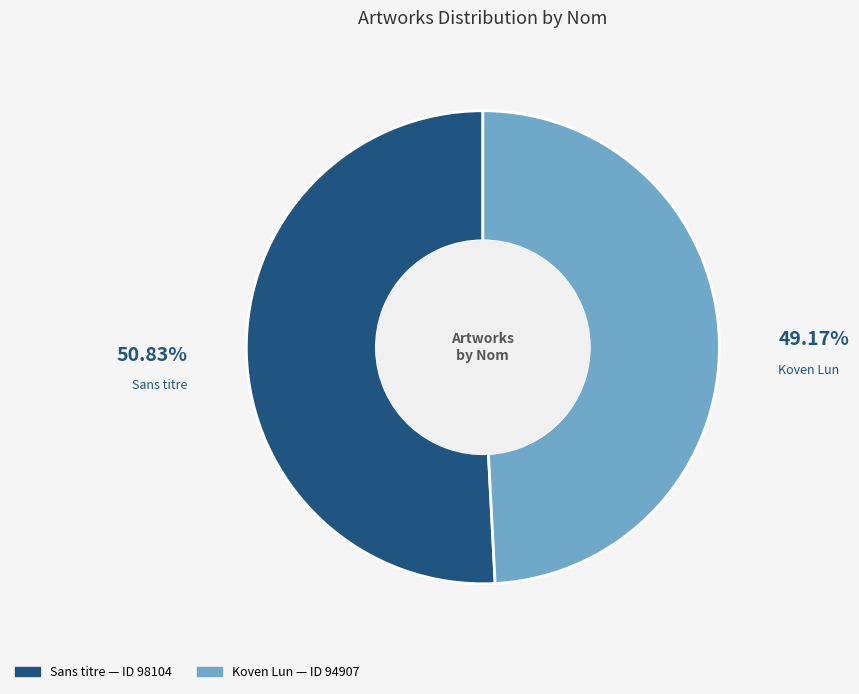

Which category has the biggest portion of the pie?

Sans titre